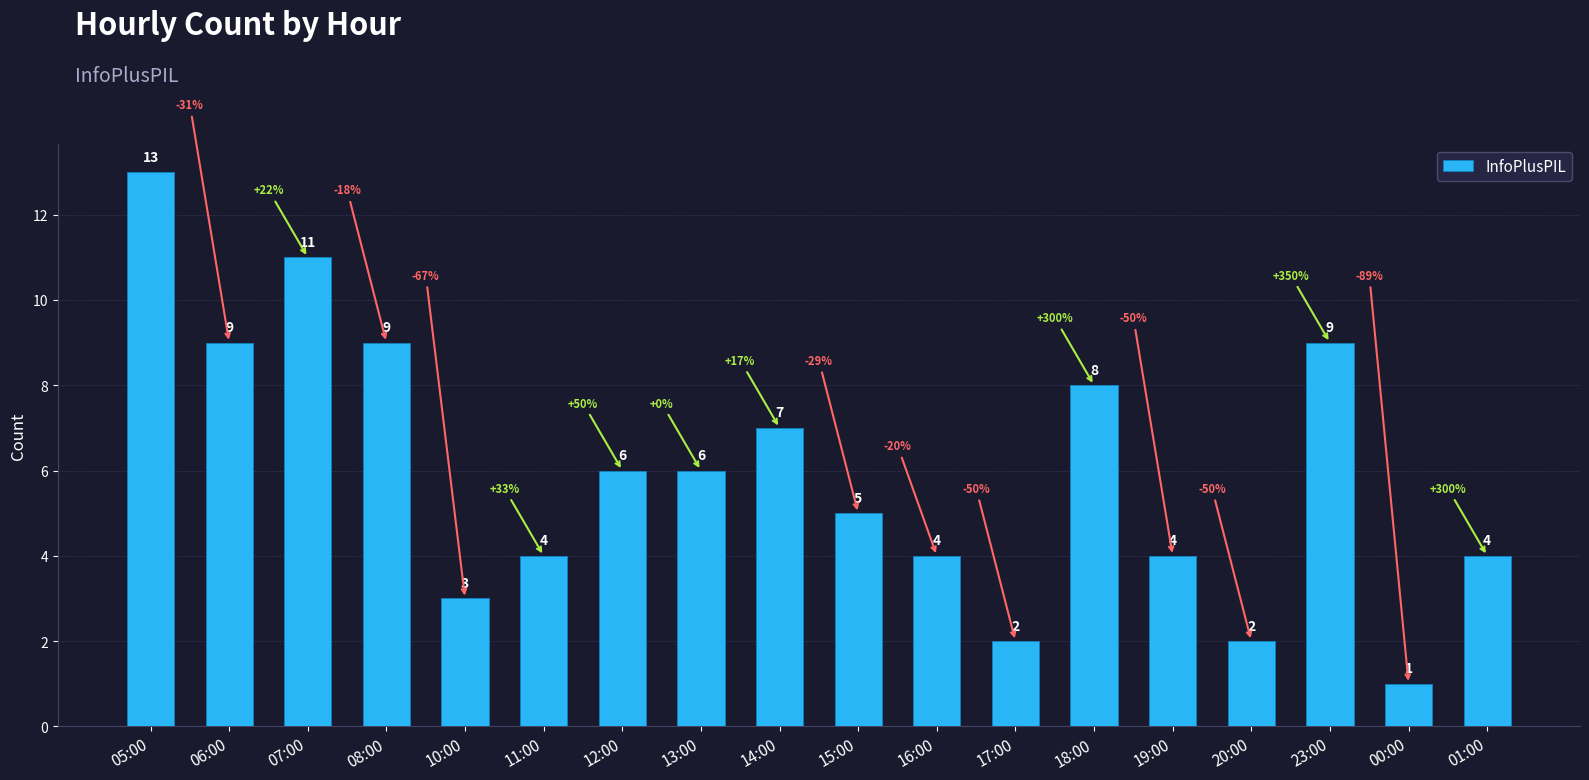

What is the label of the 8th bar from the right?

16:00